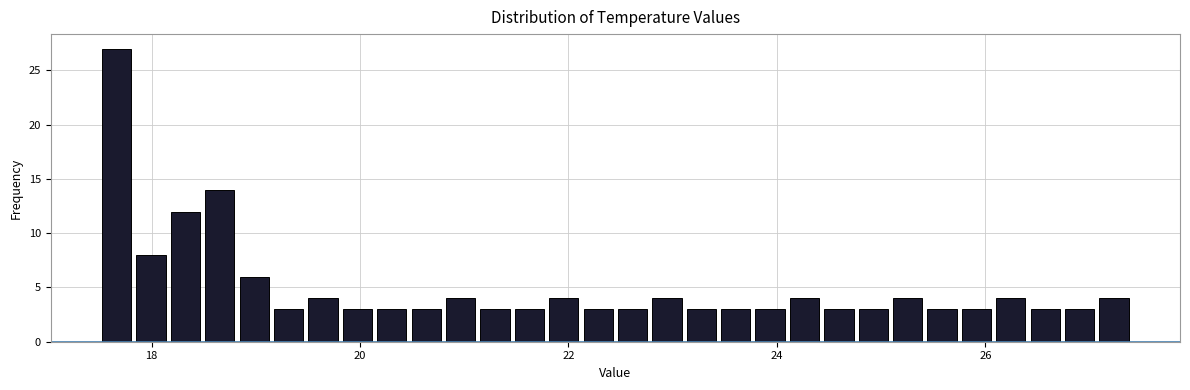

Around what value on the x-axis is the tallest bar? Give the approximate position of its centre, as read against the axis.

17.6